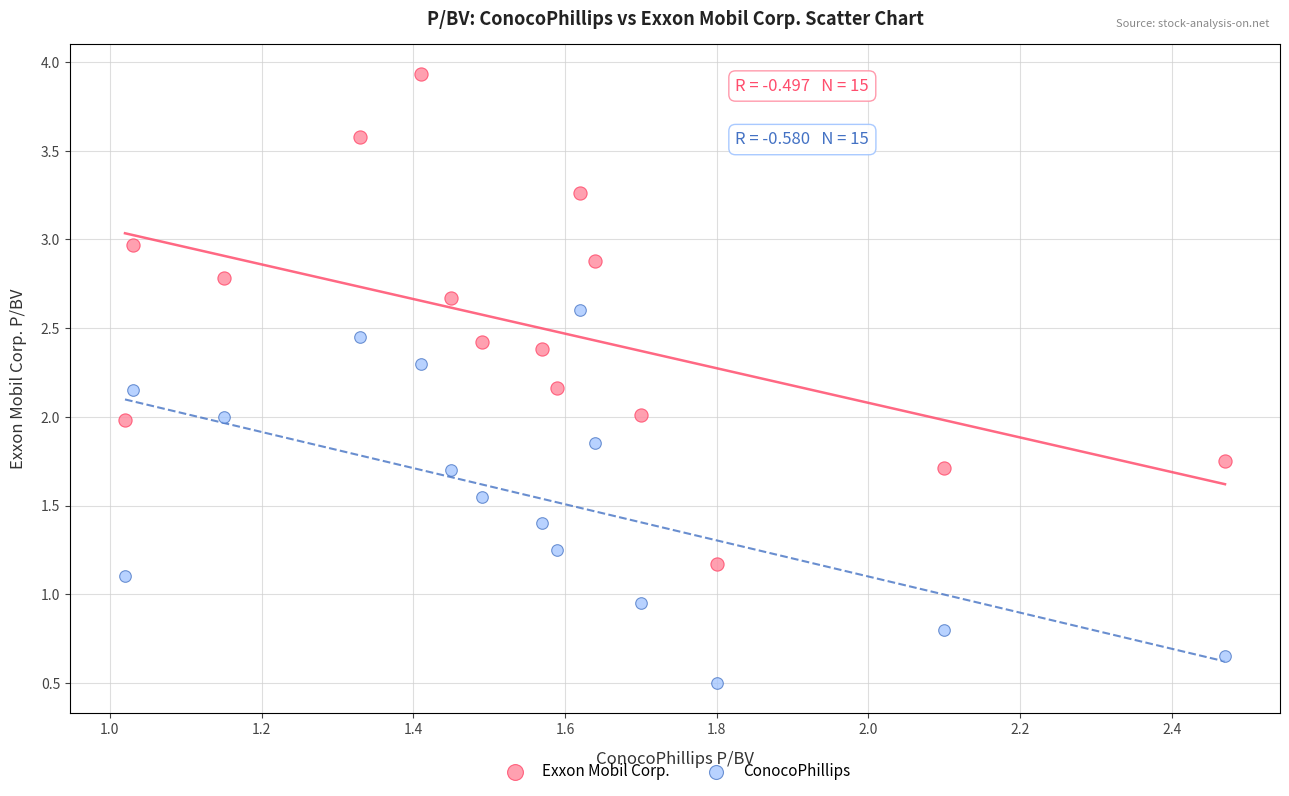

Which series has the widest spread of Y values?

Exxon Mobil Corp.